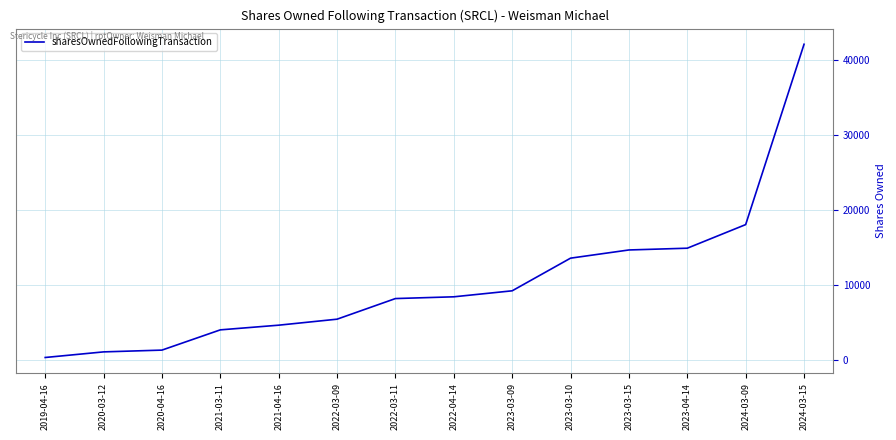

What is the ratio of the value at 2023-03-15 to the value at 2020-04-16?

10.8